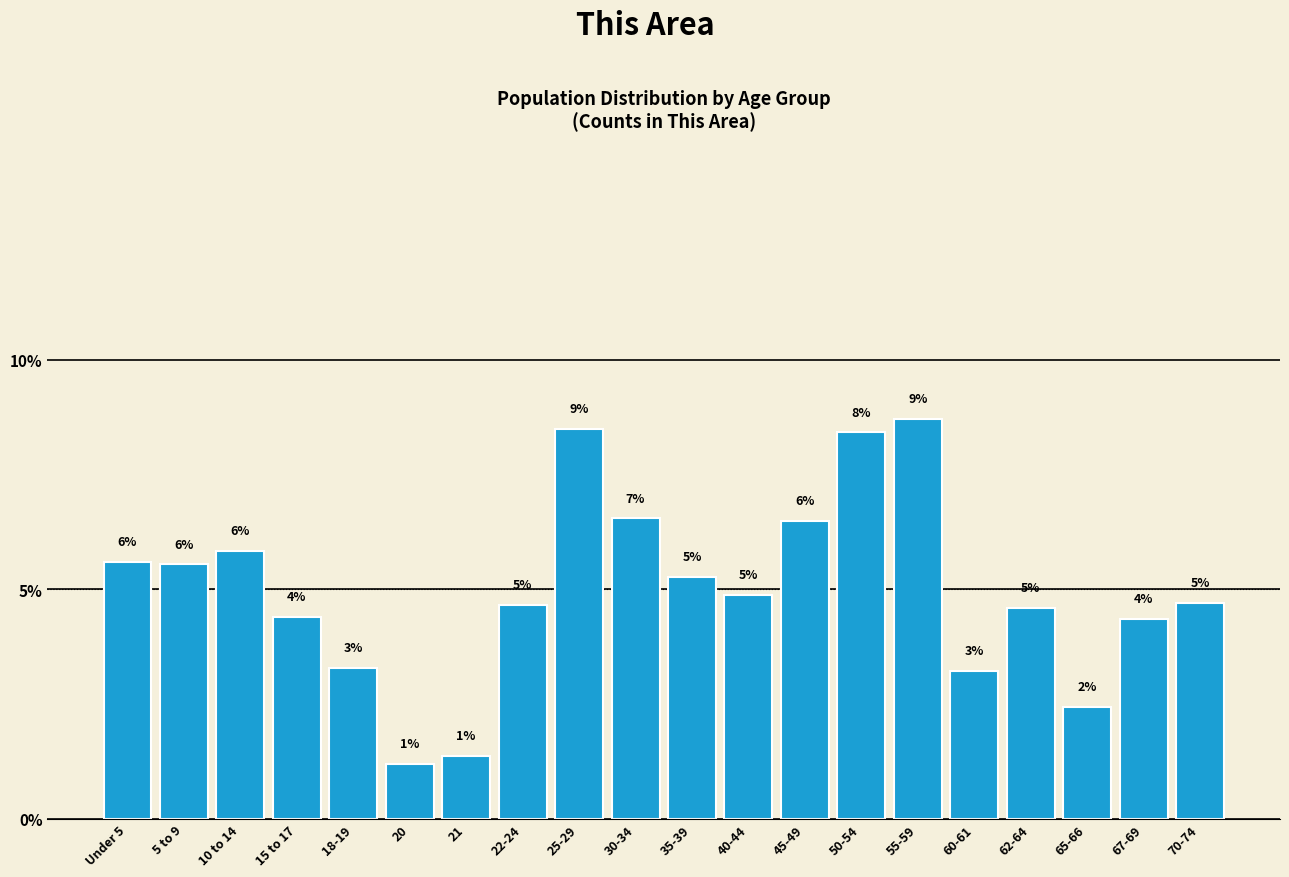

How many bars are there in total?

20